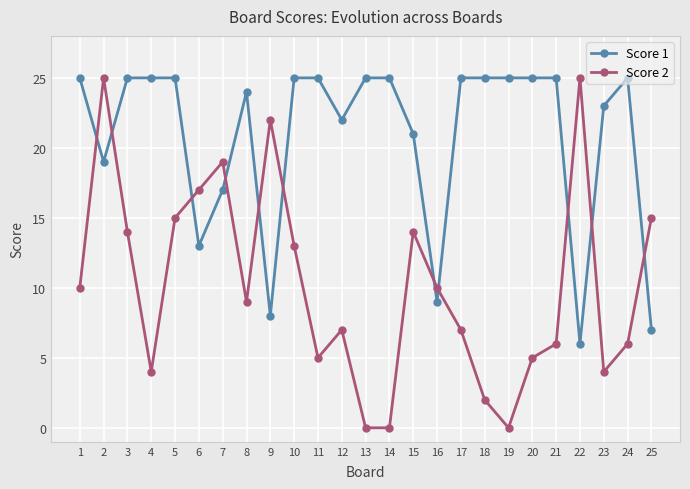

What is the difference between the Score 1 values at 16 and 24?

16